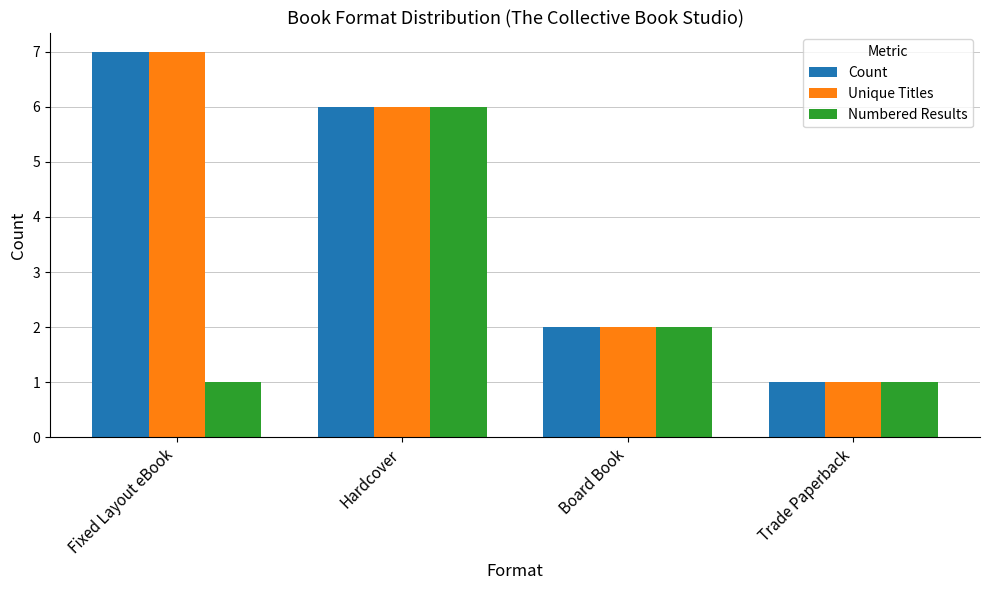

What is the difference between the second highest and second lowest values in the Count series?

4